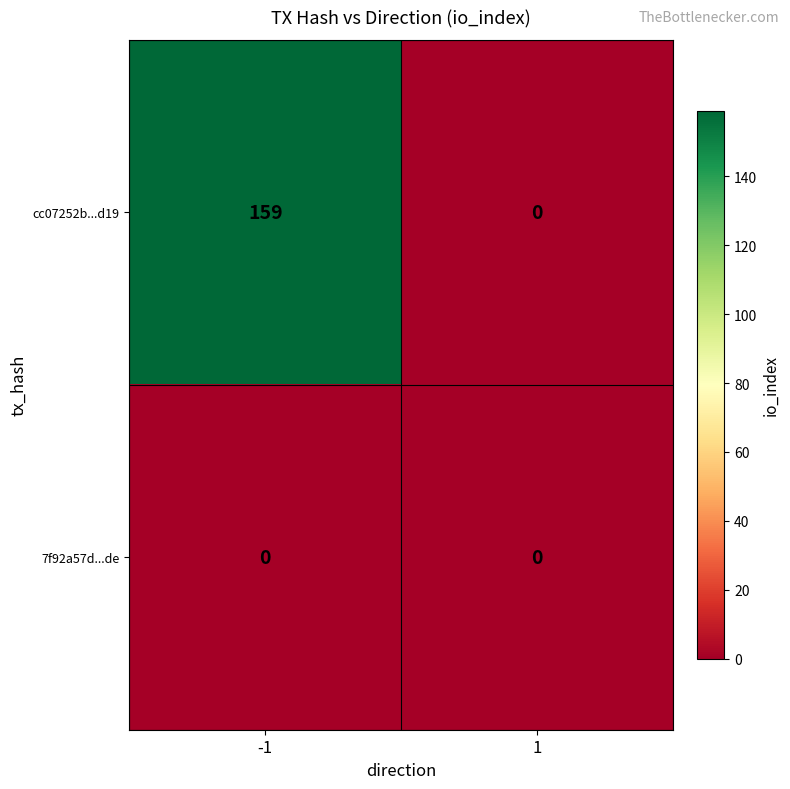

What is the sum of all cc07252b...d19 values?

159